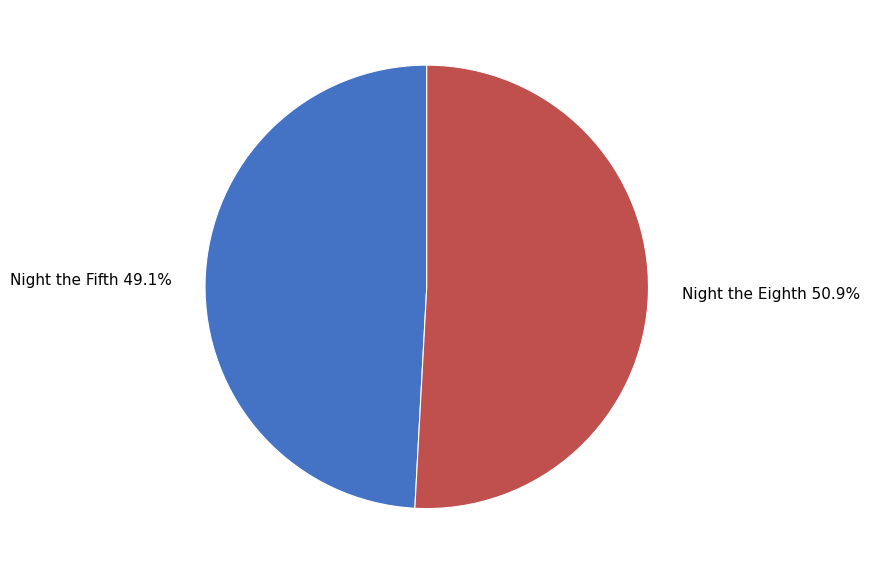

To the nearest percent, what is the difference between the largest and smallest slice percentages?

2%